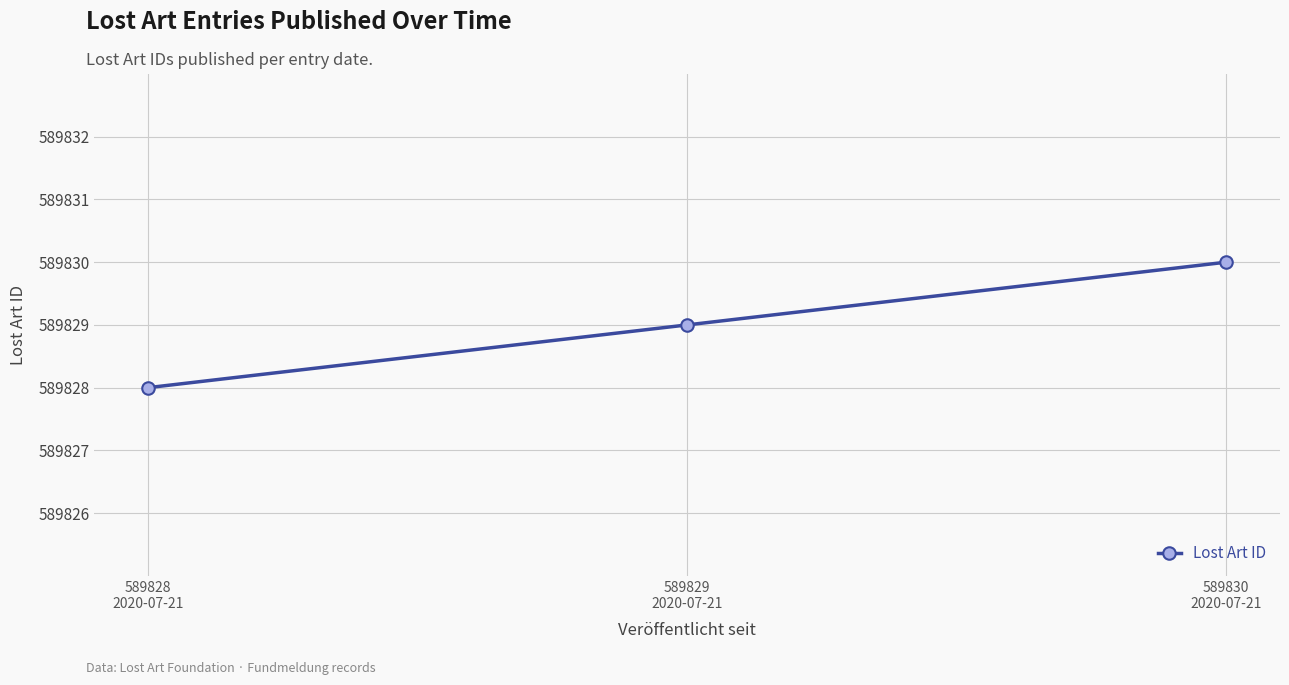

What is the maximum value shown in the chart?

589830